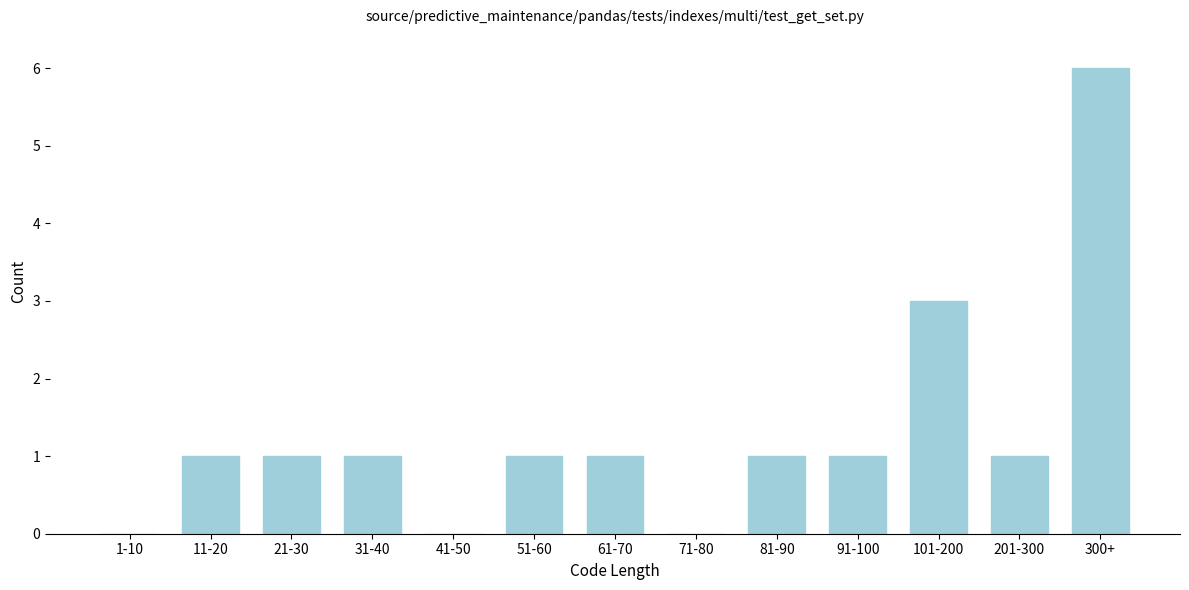

Reading right to left, extract all data points from this chart.

300+=6	201-300=1	101-200=3	91-100=1	81-90=1	71-80=0	61-70=1	51-60=1	41-50=0	31-40=1	21-30=1	11-20=1	1-10=0